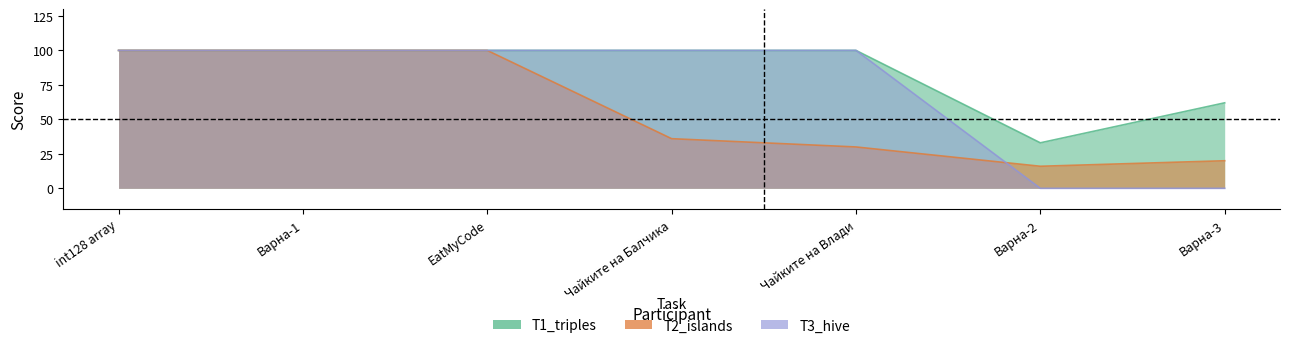

Which series has the largest total across all categories?

T1_triples